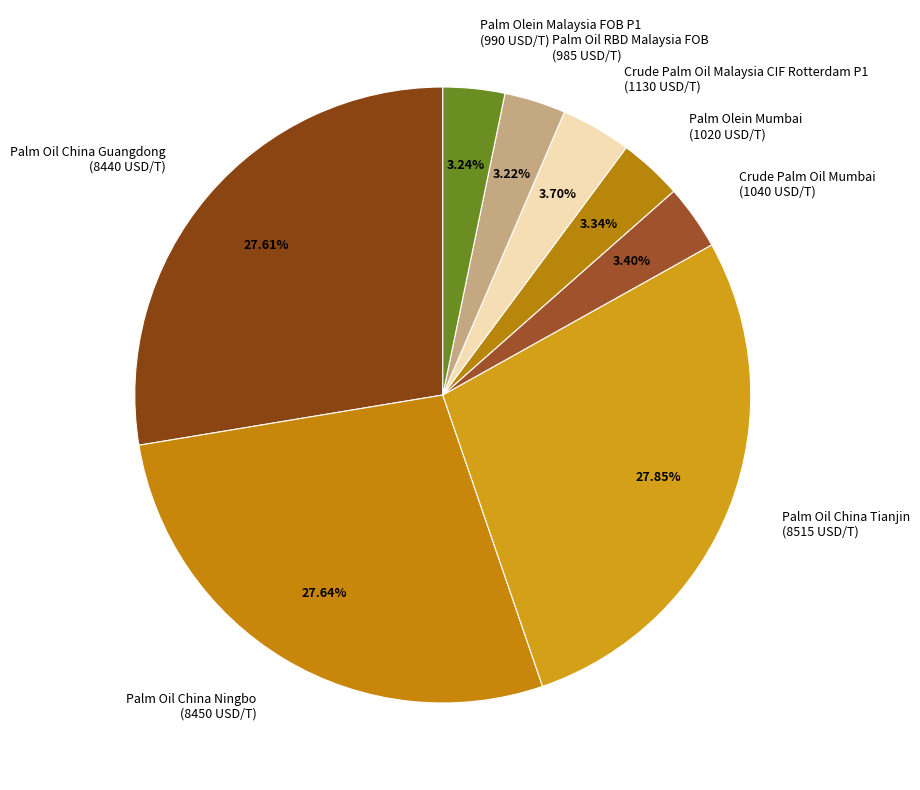

Does Crude Palm Oil Mumbai account for over 50% of the chart?

No